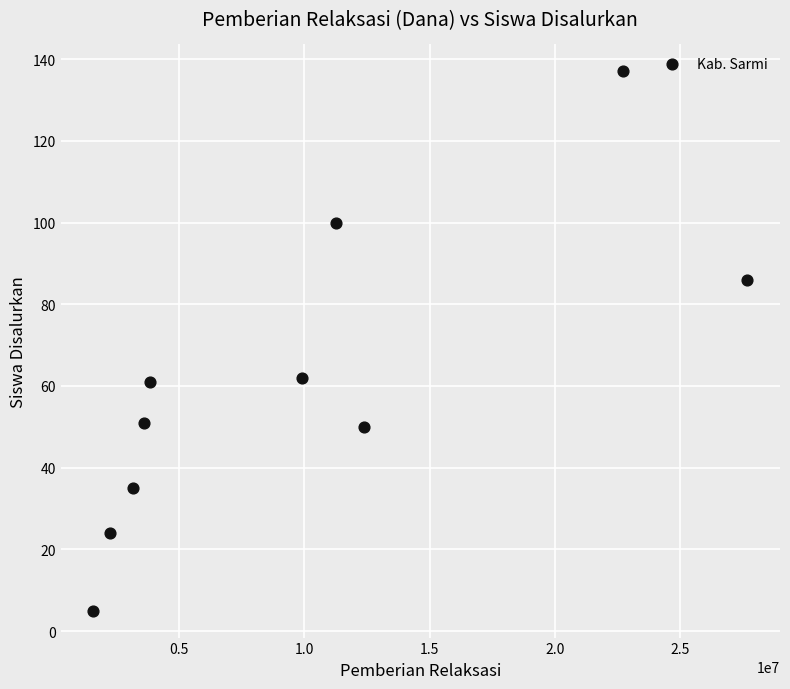

What is the average Y value?

61